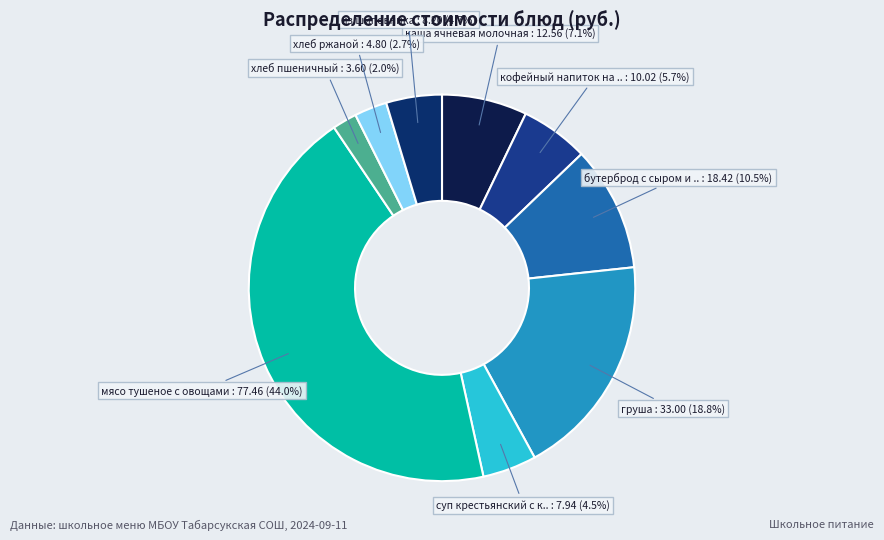

How many segments does this pie chart have?

9